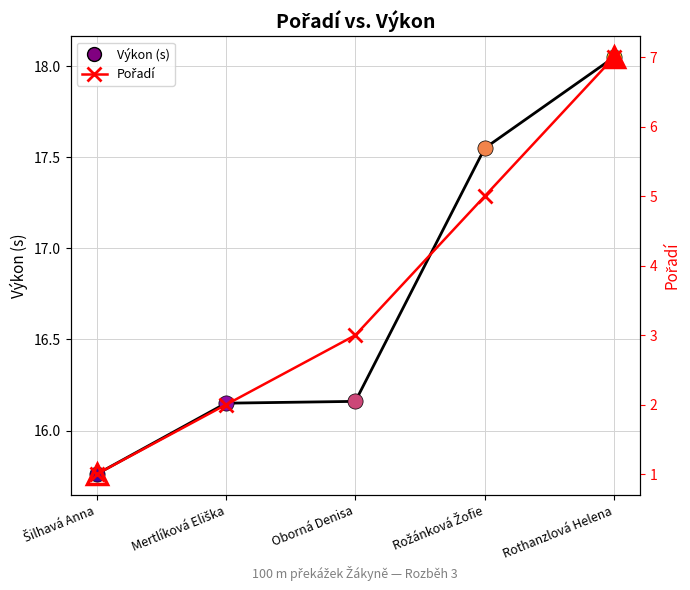

What is the ratio of the value at Šilhavá Anna to the value at Mertlíková Eliška?

0.5